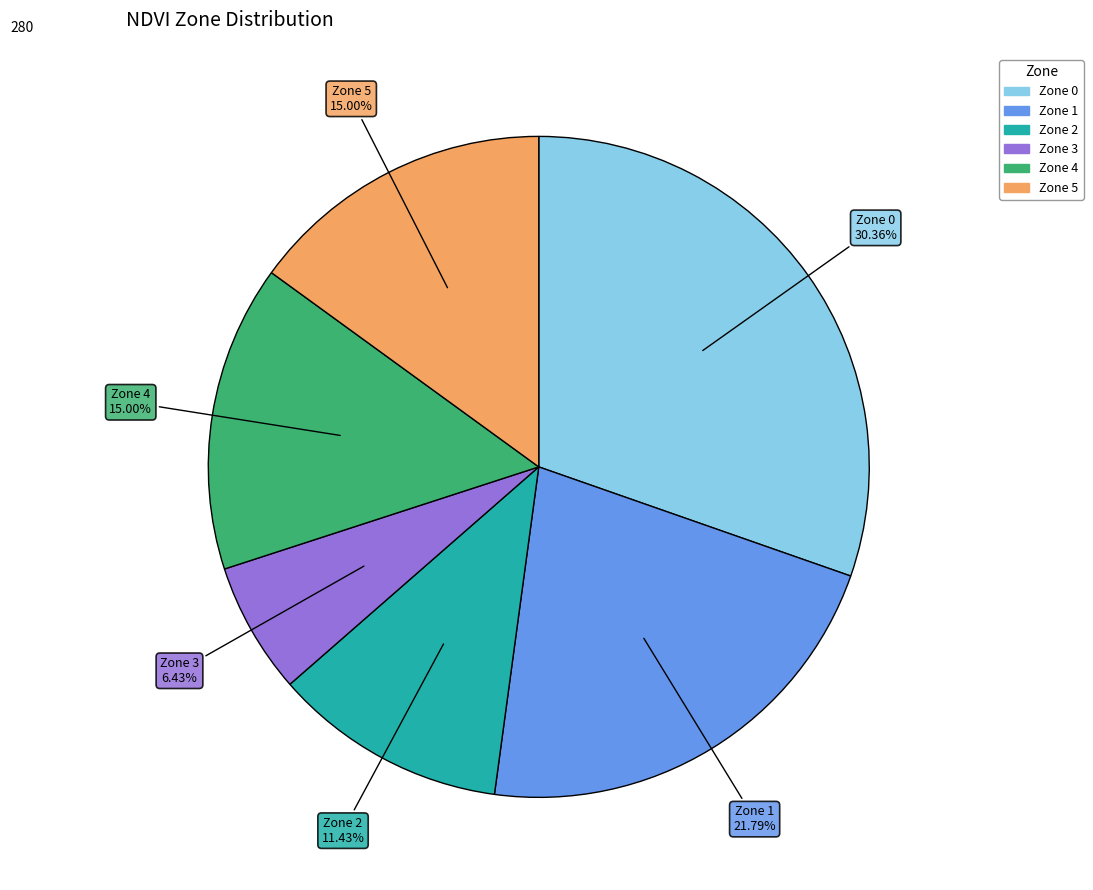

What percentage is the Zone 0 slice, to the nearest percent?

30%